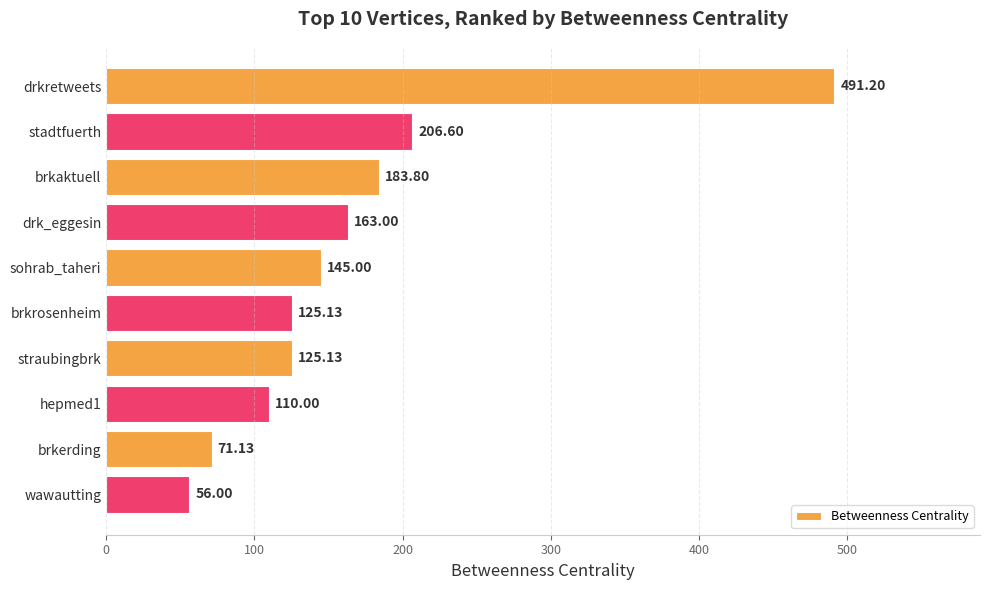

Which category has the lowest value across all series?

wawautting